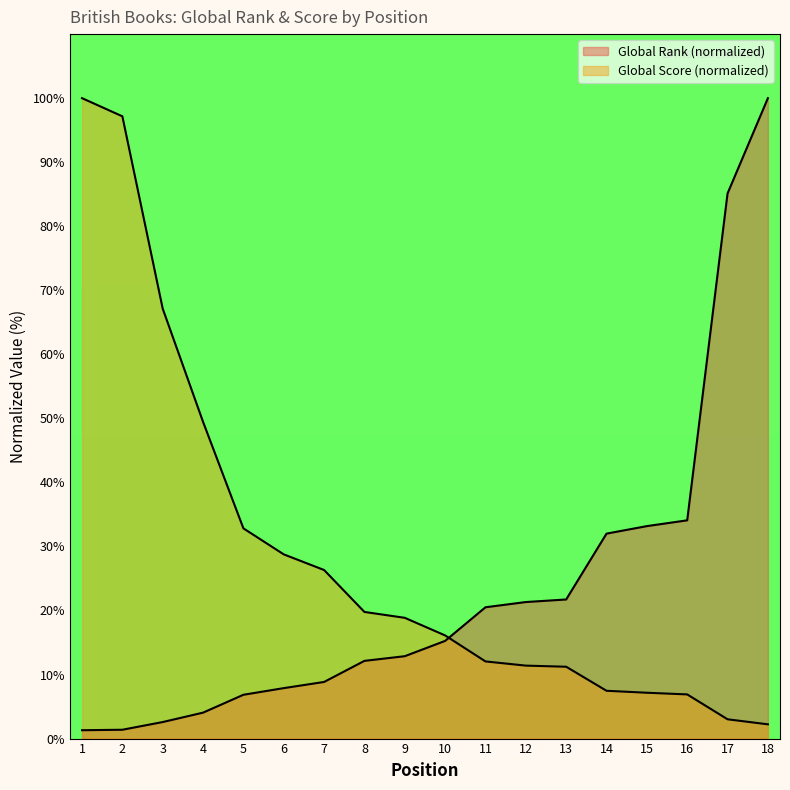

List the series in order of their peak value, lowest first.

Global Rank, Global Score